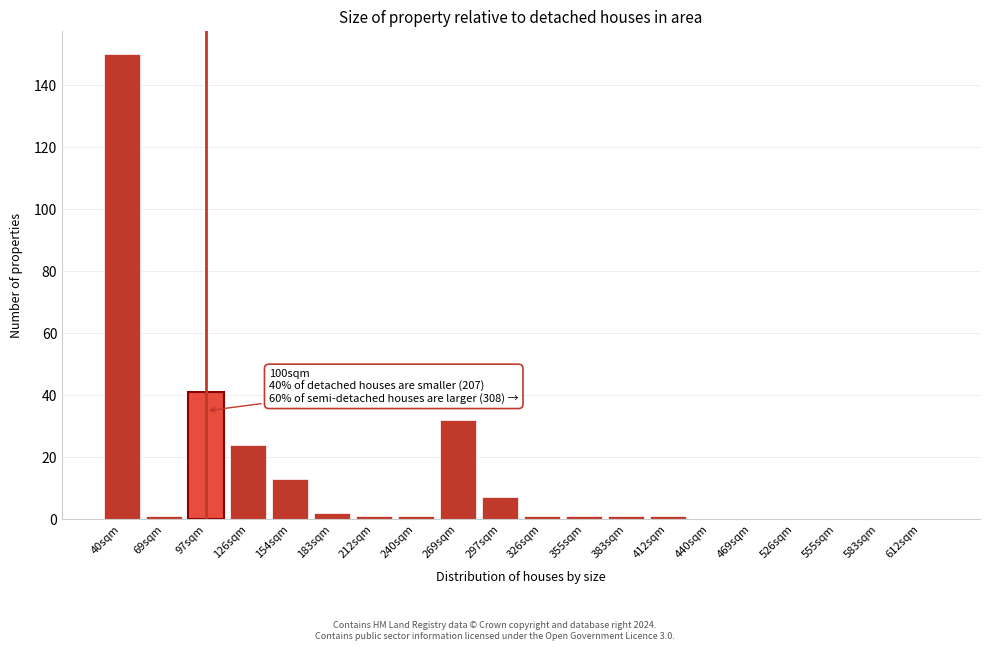

Reading left to right, what are all the values shown in this chart?

40sqm=150	69sqm=1	97sqm=41	126sqm=24	154sqm=13	183sqm=2	212sqm=1	240sqm=1	269sqm=32	297sqm=7	326sqm=1	355sqm=1	383sqm=1	412sqm=1	440sqm=0	469sqm=0	526sqm=0	555sqm=0	583sqm=0	612sqm=0